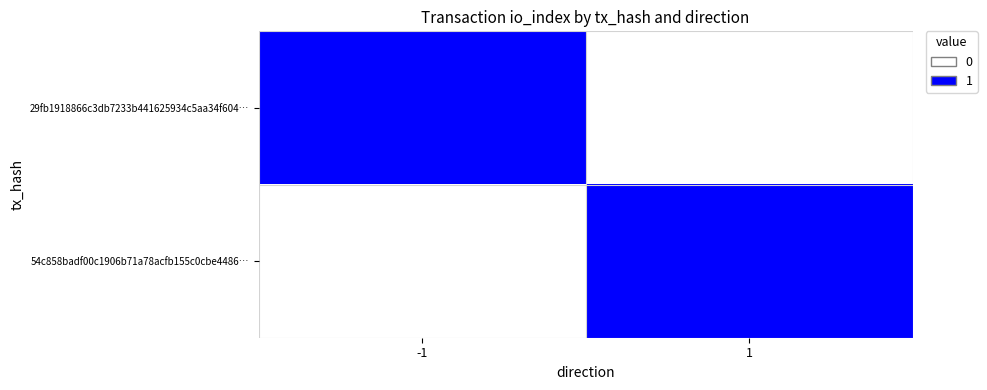

What is the spread (max minus min) of values at 1?

1